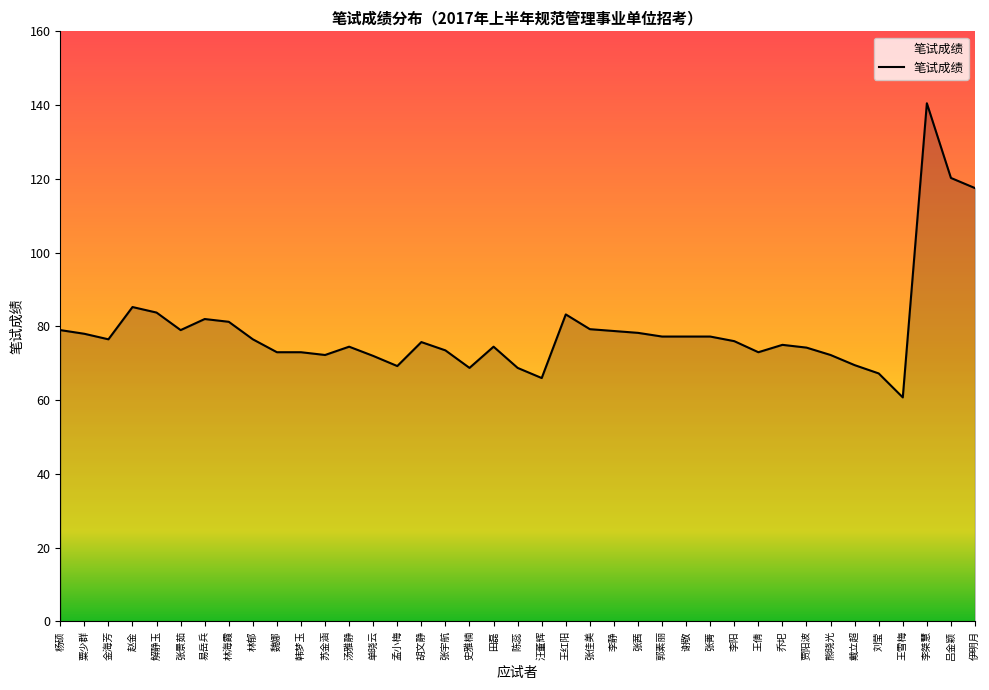

Which has a higher value, 张宇航 or 金海芳?

金海芳